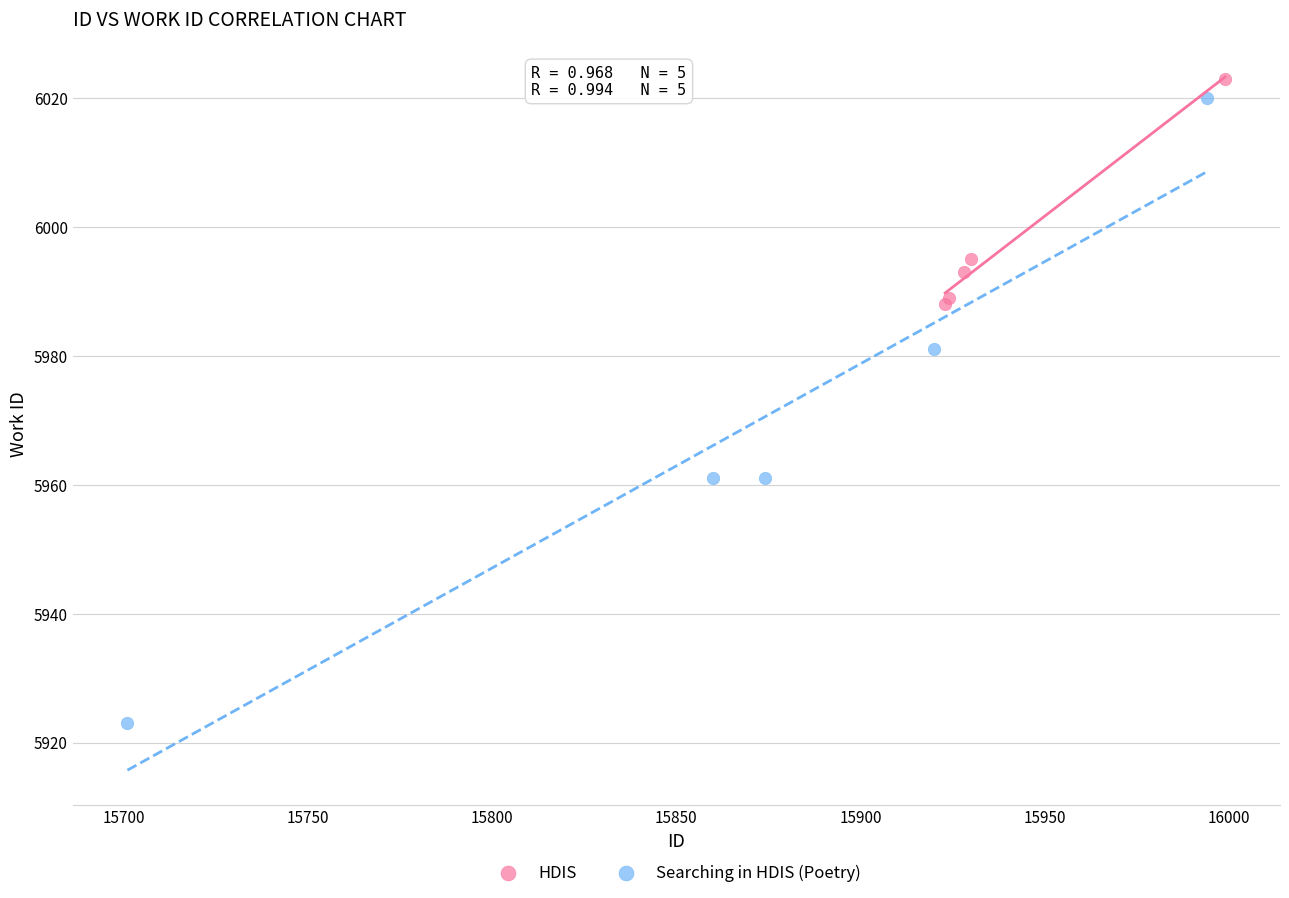

Which series contains the highest Y value?

HDIS